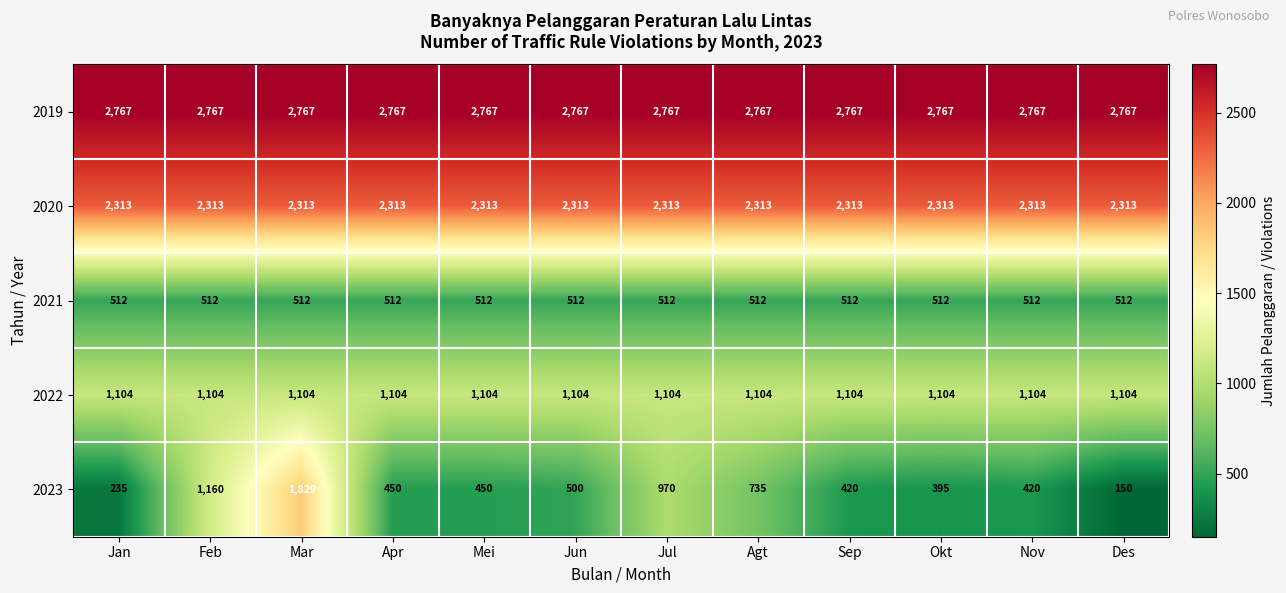

Count the number of categories in the chart.

12